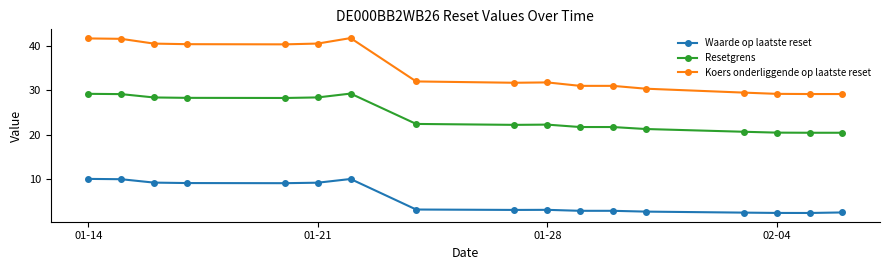

Which series has the widest spread of values?

Koers onderliggende op laatste reset